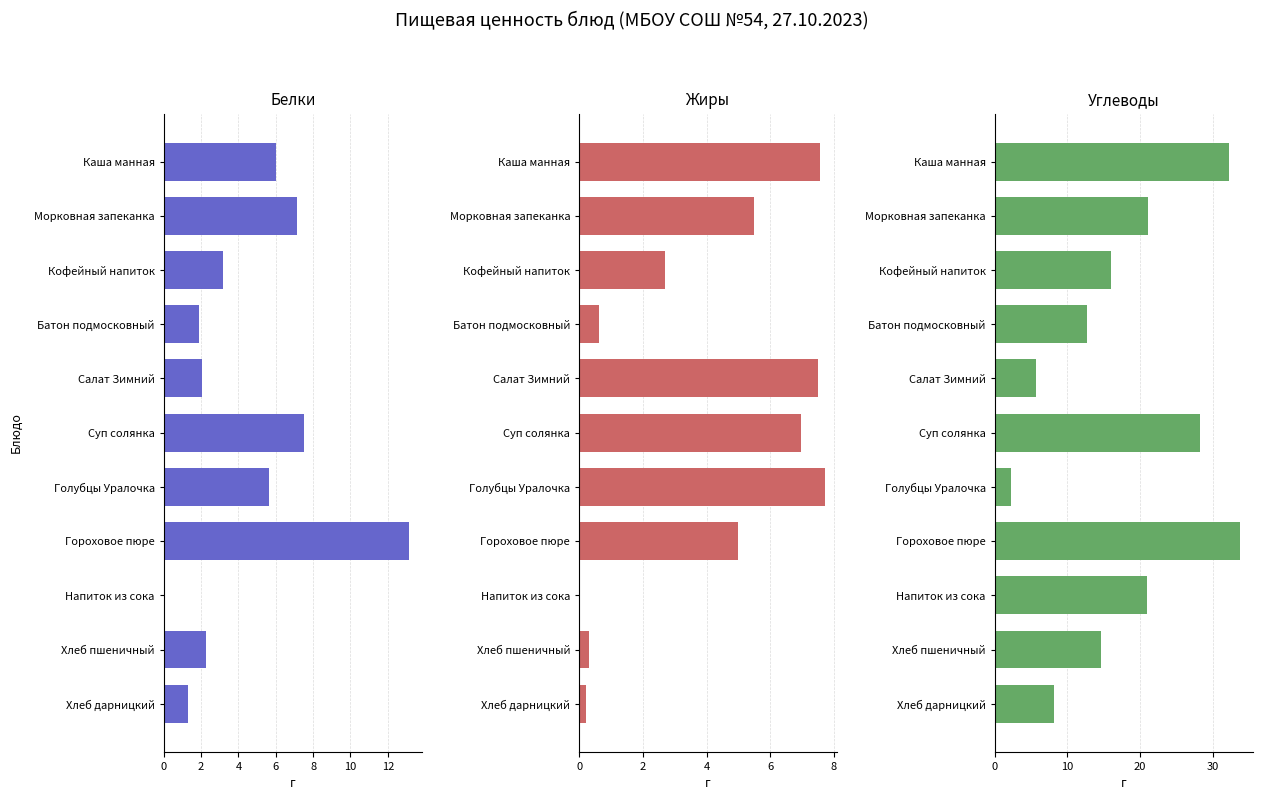

Which series has the largest range (max minus min)?

Углеводы